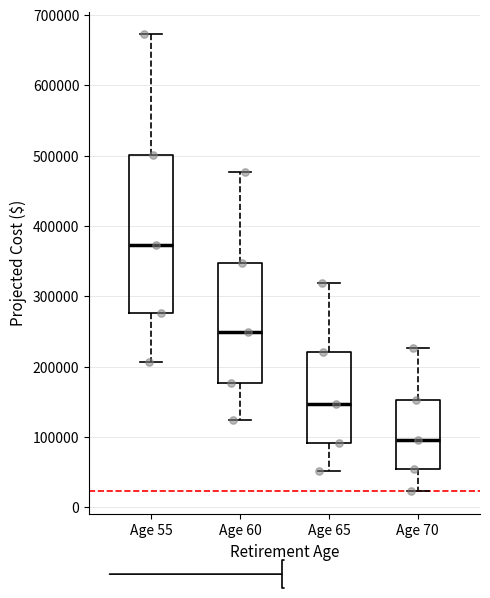

Reading left to right, read every box against the y-axis: the position of its median line, the range the box covers, and the ends of its whiskers. The values are not printed on the chart, so give them approximately, as read against the axis.

Age 55: median 370000, box 280000 to 500000, whiskers 210000 to 670000
Age 60: median 250000, box 180000 to 350000, whiskers 120000 to 480000
Age 65: median 150000, box 90000 to 220000, whiskers 50000 to 320000
Age 70: median 100000, box 50000 to 150000, whiskers 20000 to 230000